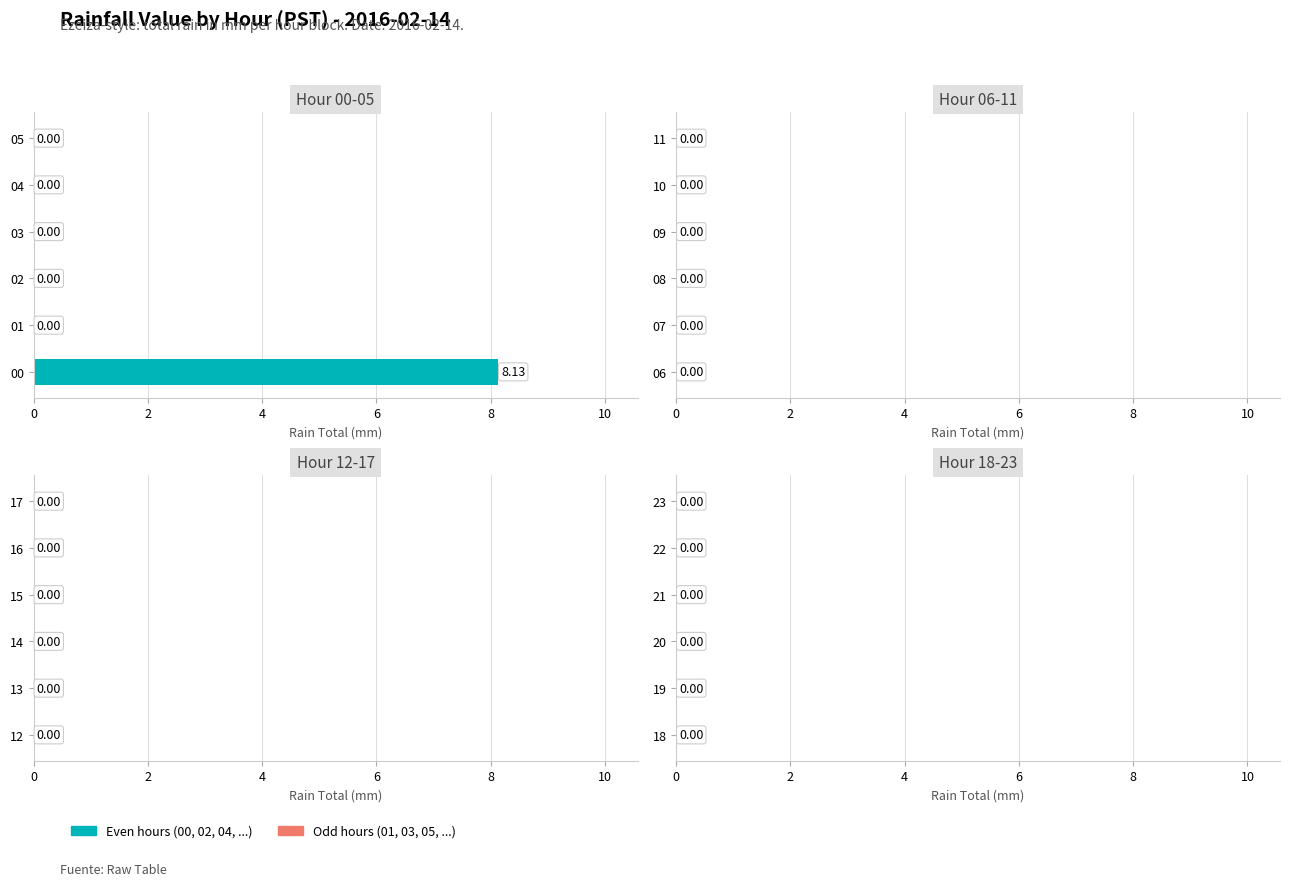

What is the change in value from 00 to 01?

-8.1